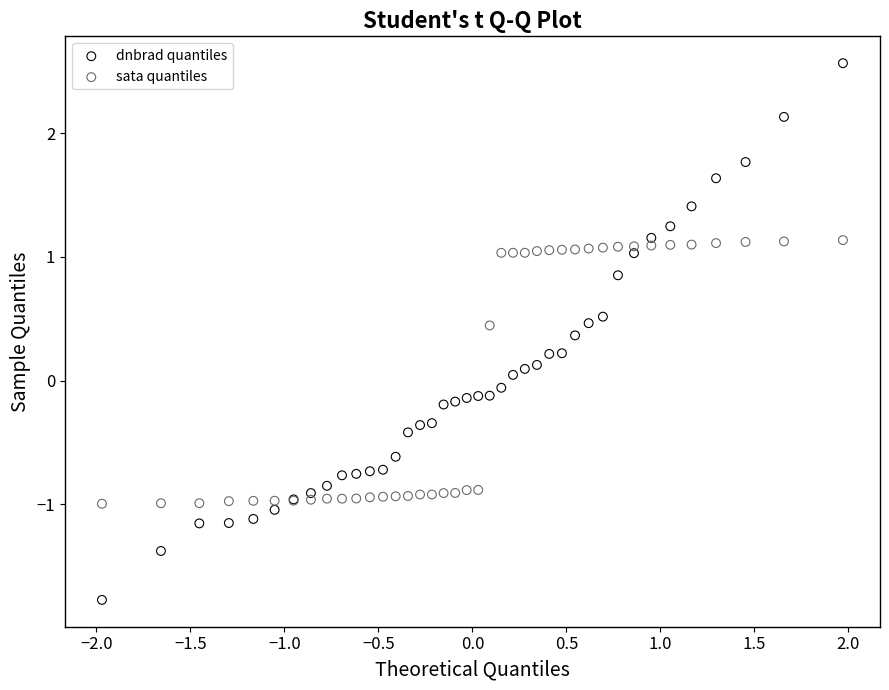

Which series reaches the minimum Y coordinate?

dnbrad quantiles